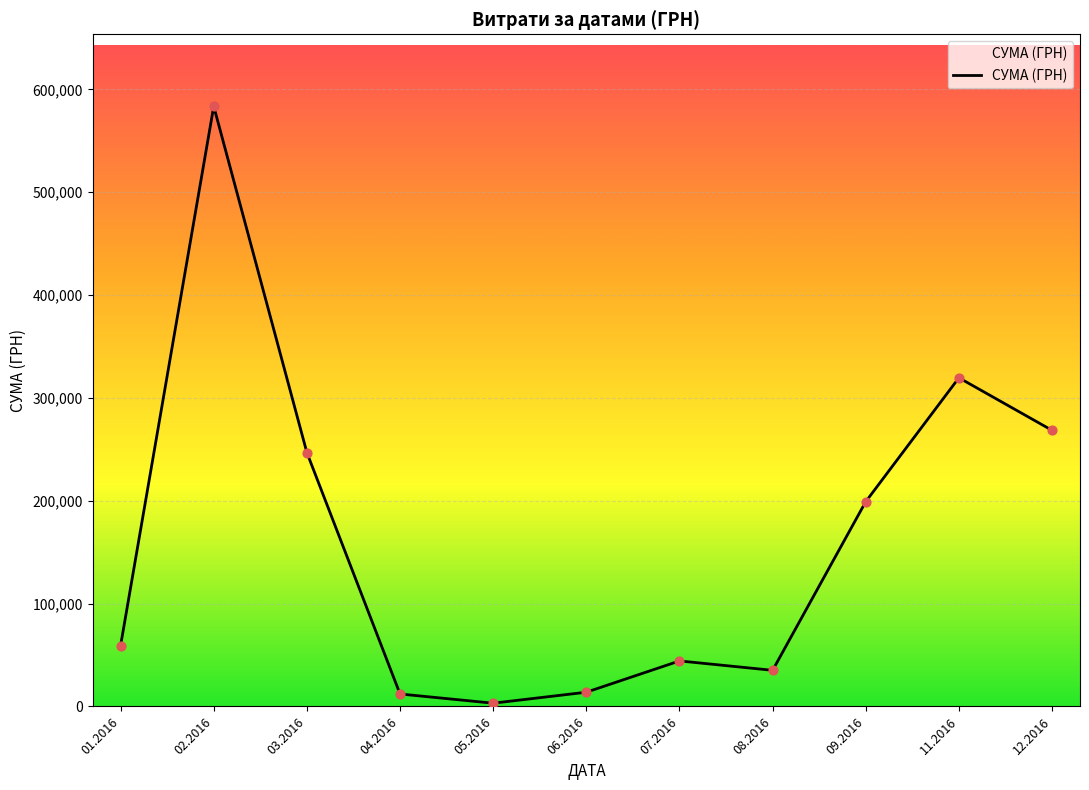

What is the change in value from 04.2016 to 06.2016?

+1725.2